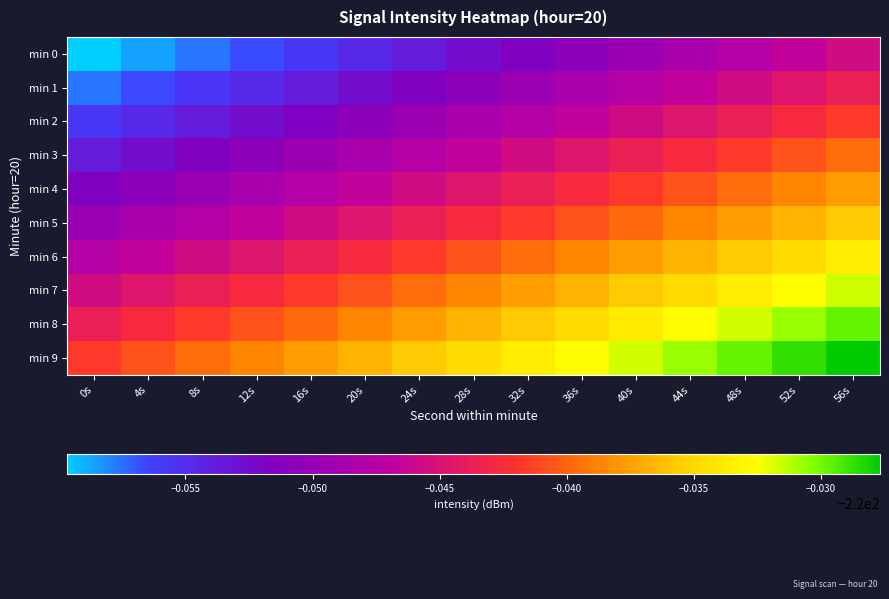

What is the greatest value displayed?

-220.0